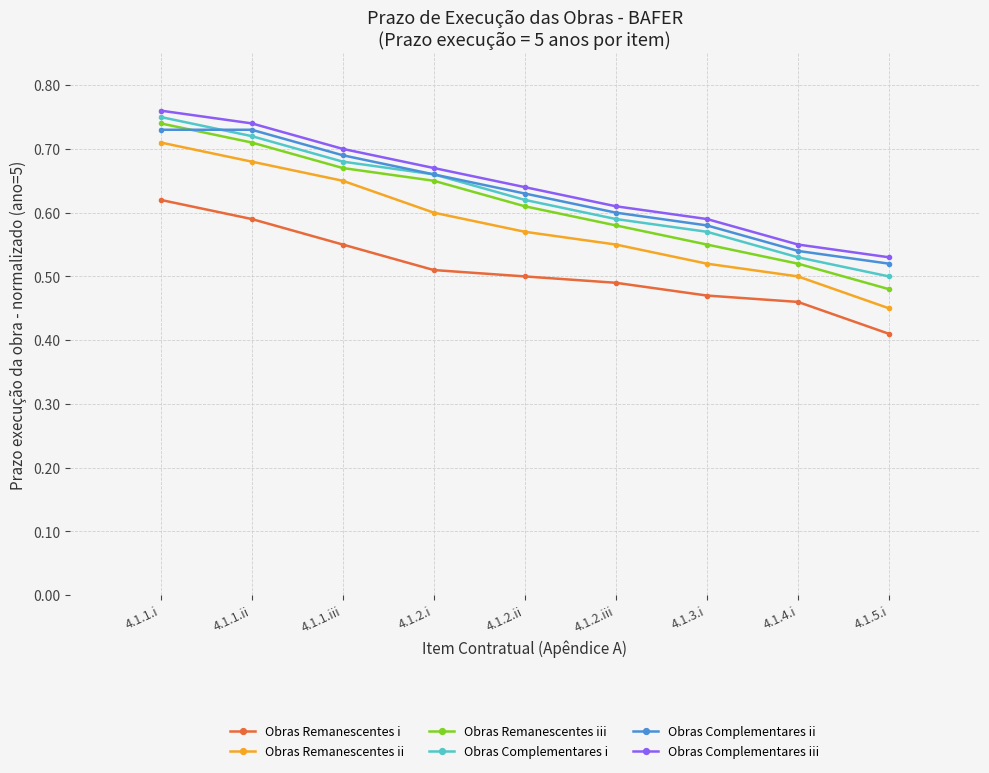

Which category has the highest value across all series?

4.1.1.i